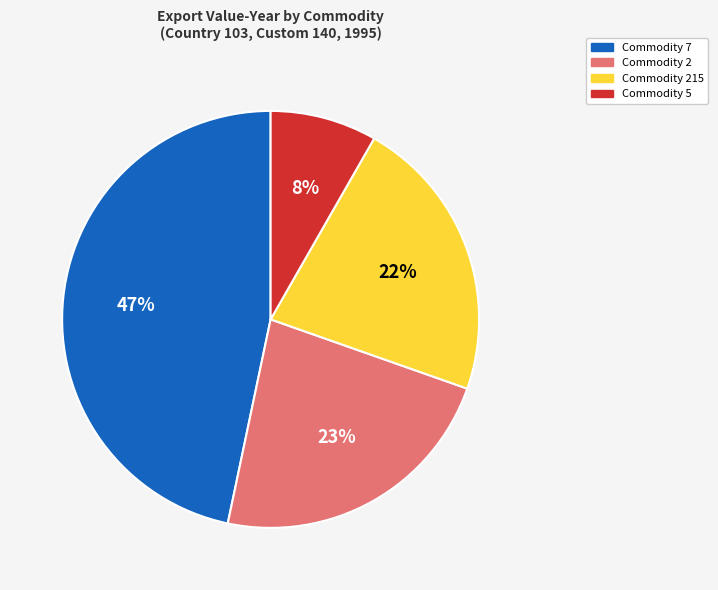

Rank the categories by value from highest to lowest.

Commodity 7, Commodity 2, Commodity 215, Commodity 5